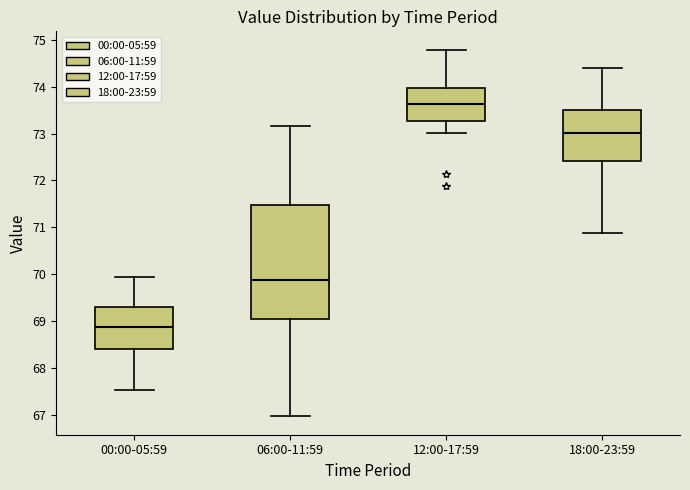

Which box's median line is the lowest?

00:00-05:59